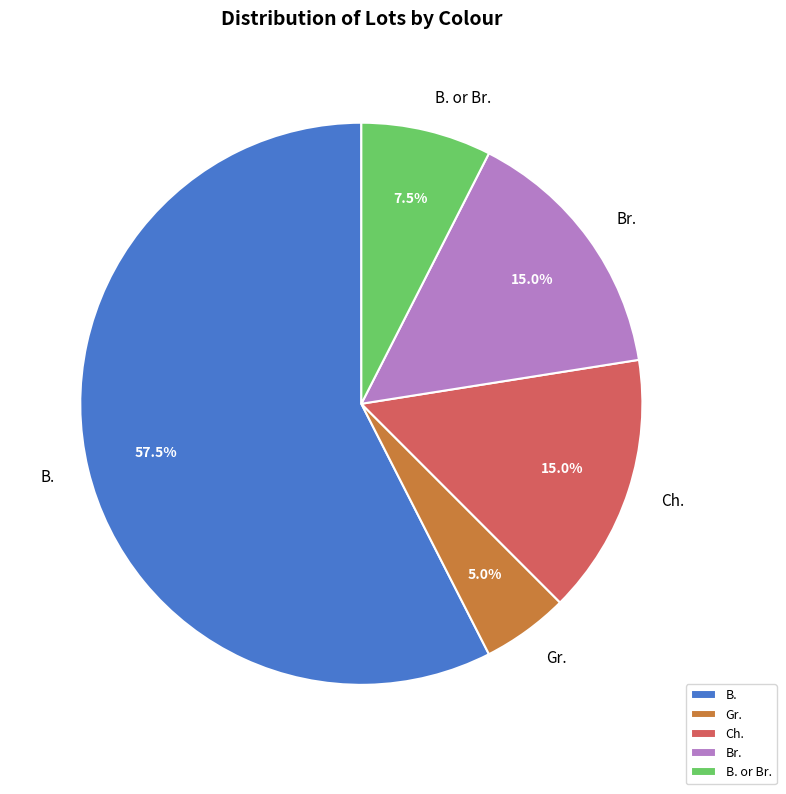

Approximately how many times larger is the value at Ch. compared to B.?

0.3